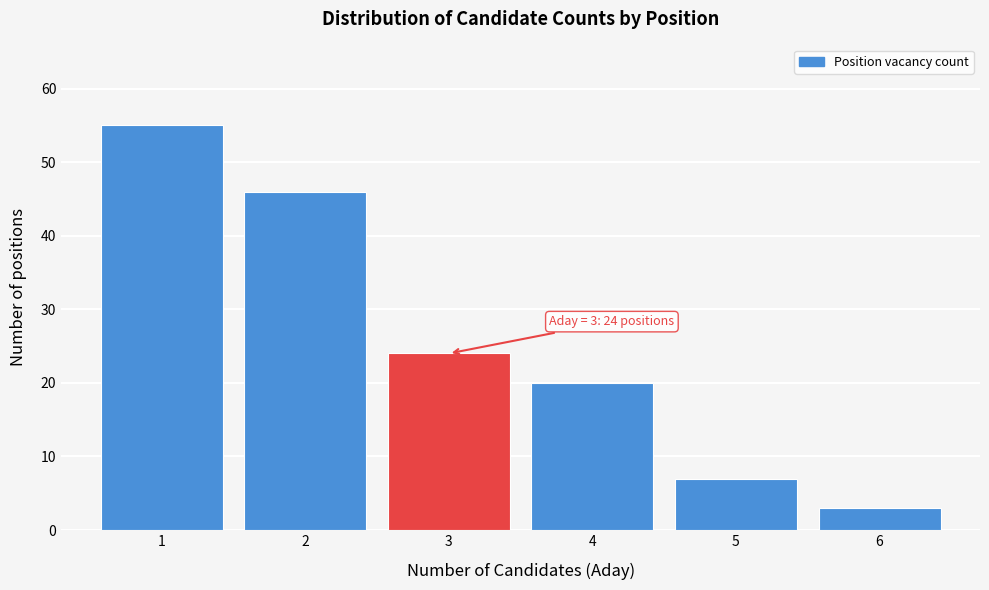

Which range on the x-axis has the tallest bar?

0.5 to 1.5